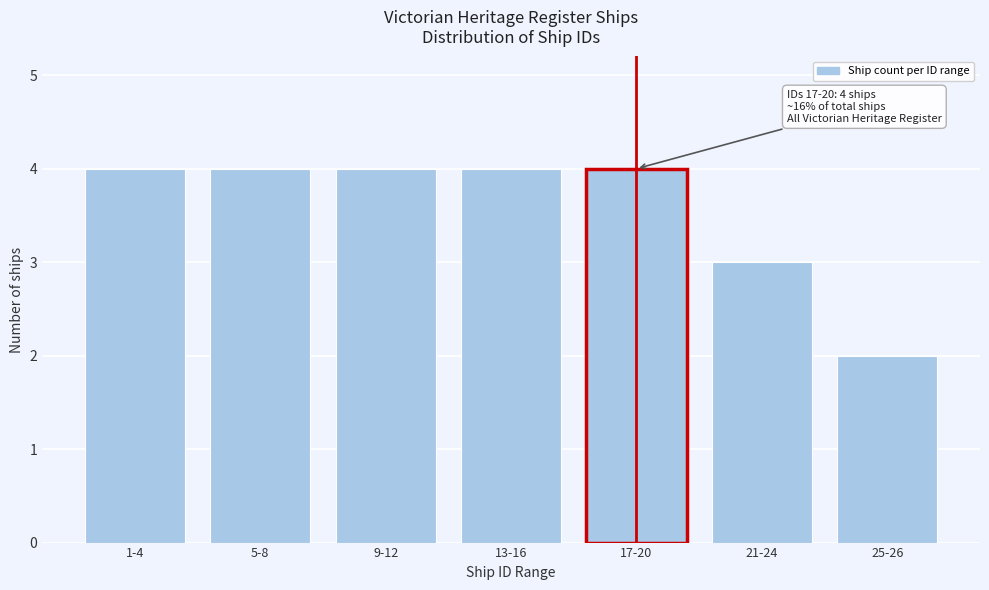

Reading right to left, transcribe all the data shown in this chart.

25-26=2	21-24=3	17-20=4	13-16=4	9-12=4	5-8=4	1-4=4